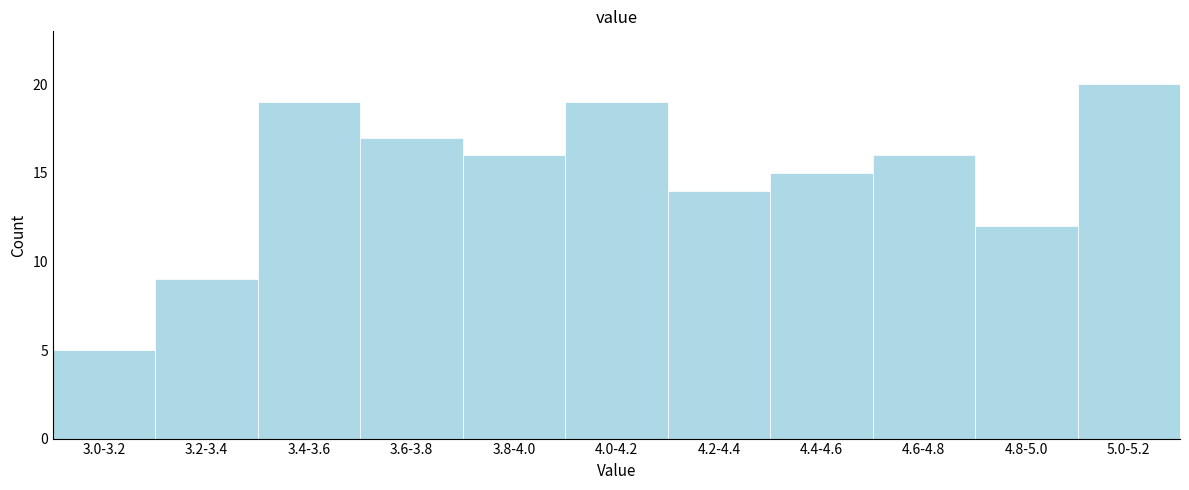

Reading left to right, transcribe all the data shown in this chart.

5	9	19	17	16	19	14	15	16	12	20